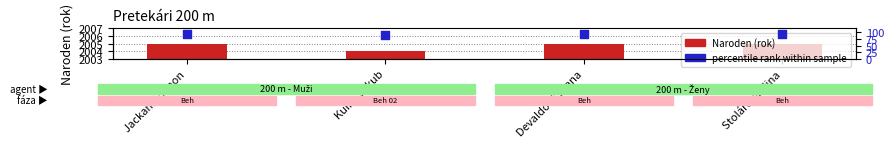

At how many categories does at least one series exceed 125?

4